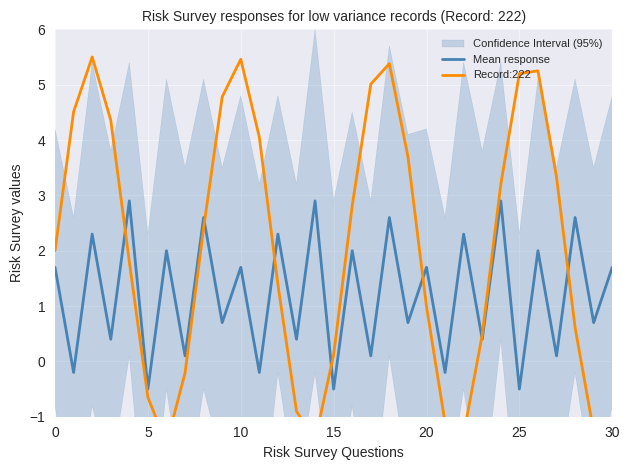

Does the chart display data point markers on the line(s)?

No